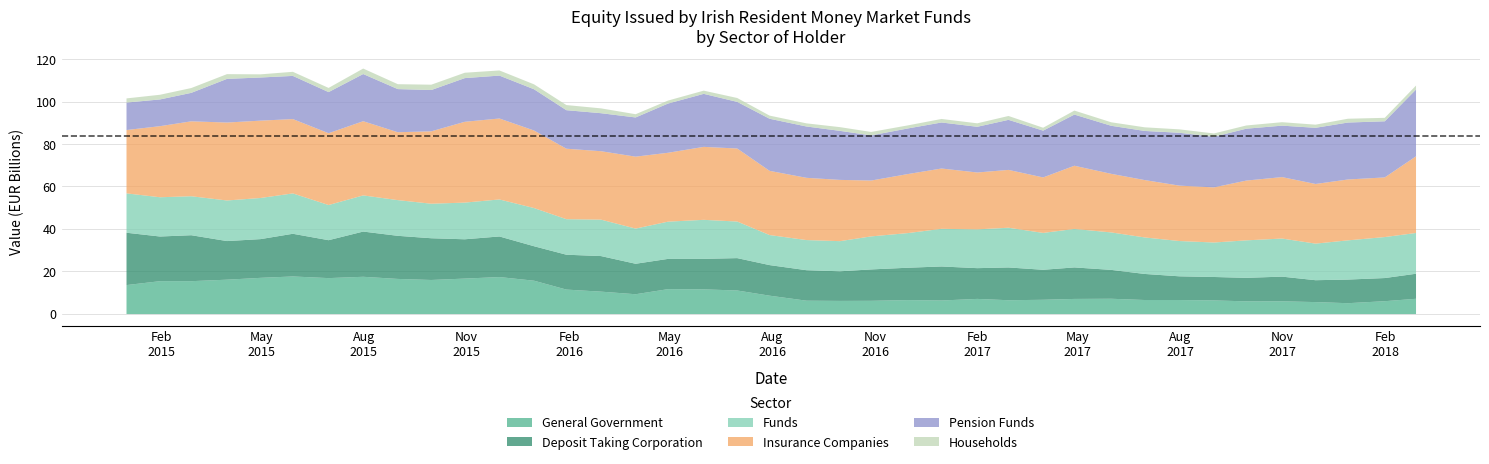

True or false: Households and Pension Funds cross at least once.

False